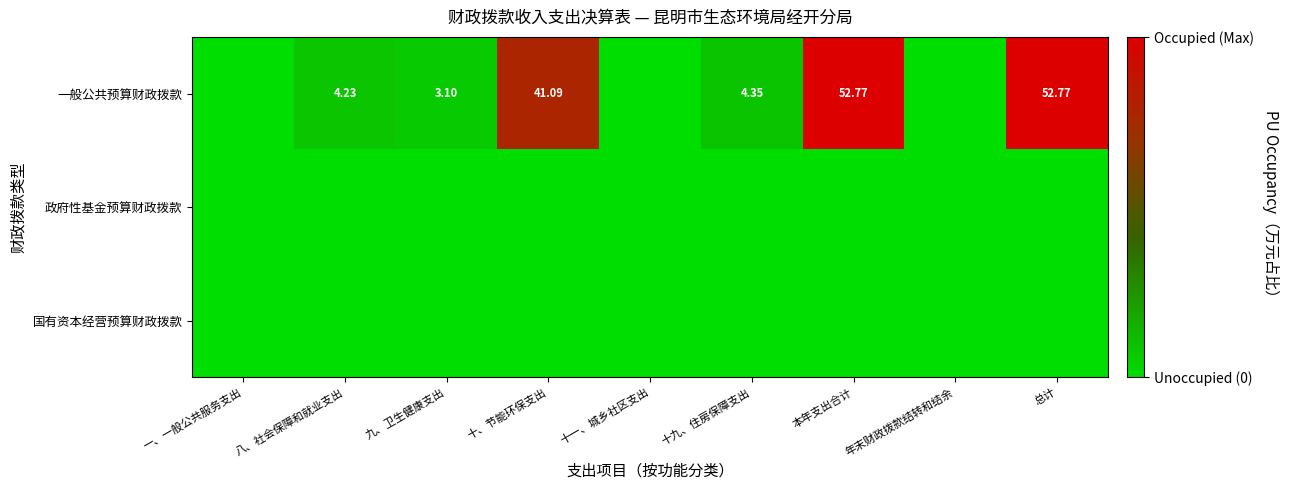

Is it true that 政府性基金预算财政拨款 equals 0.0 at 十一、城乡社区支出?

True